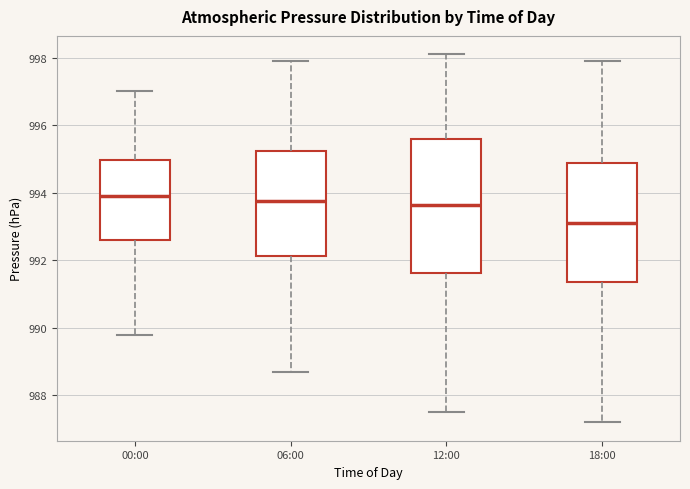

Where does the median line of the box for 00:00 sit on the y-axis? The values are not printed on the chart, so give them approximately, as read against the axis.

994.0